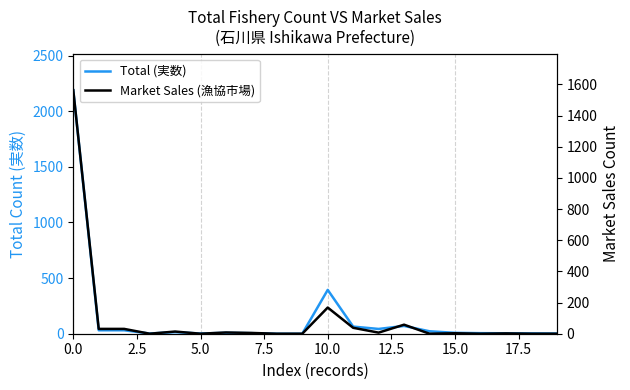

How many distinct data groups are displayed?

2